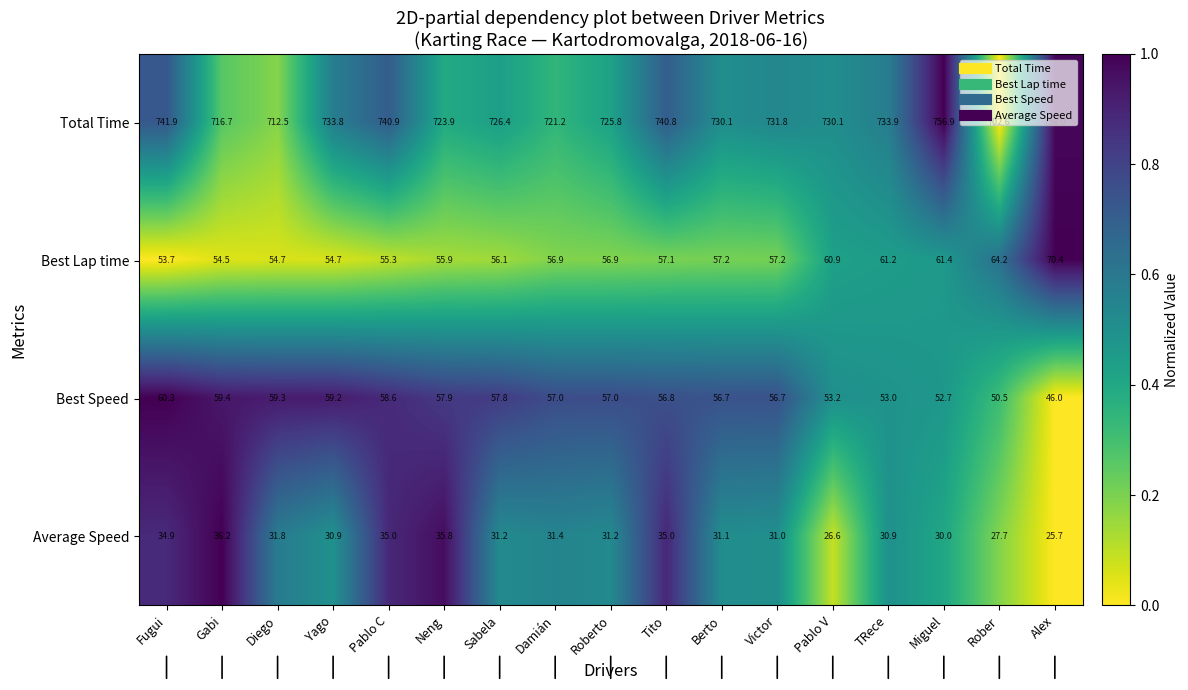

What is the difference between the second highest and minimum values in the Best Speed series?

13.4